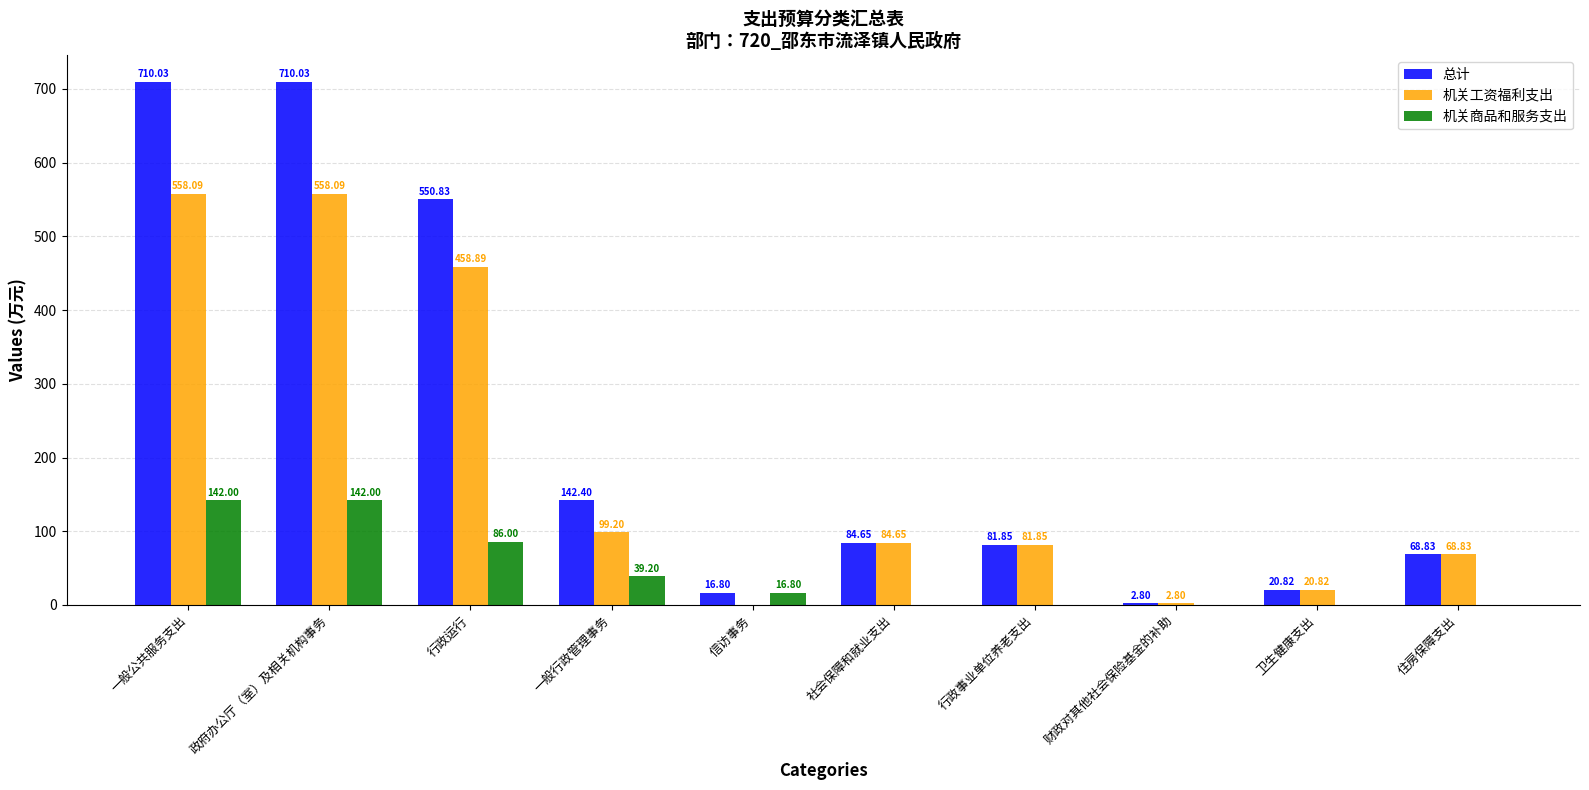

Count the number of categories in the chart.

10